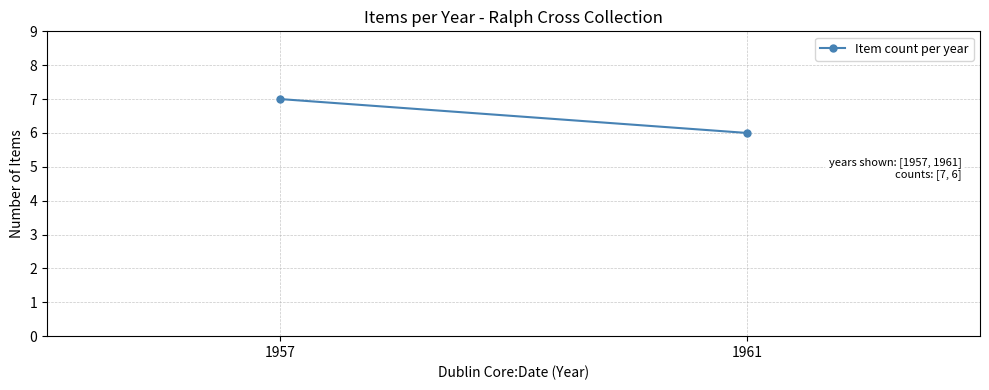

What is the ratio of the value at 1957 to the value at 1961?

1.2